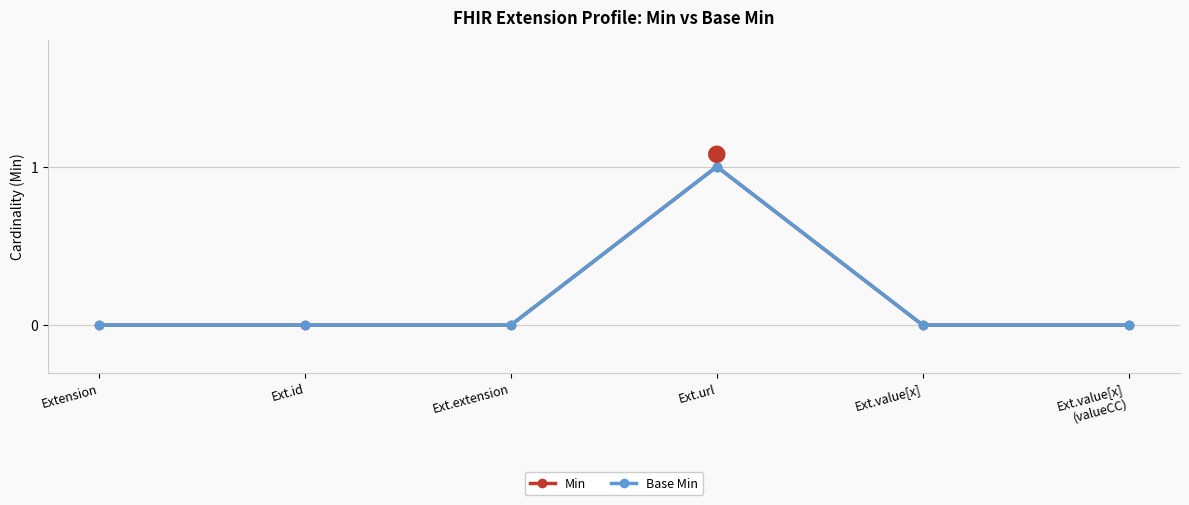

Where is the first local maximum for Min?

Ext.url